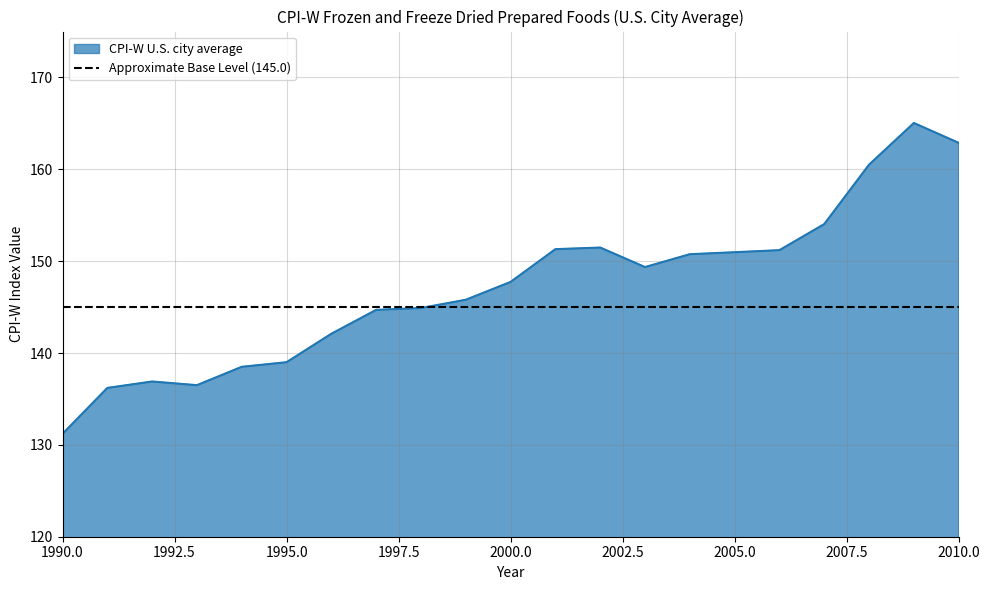

How many points are higher than both their immediate neighbors (excluding endpoints)?

3